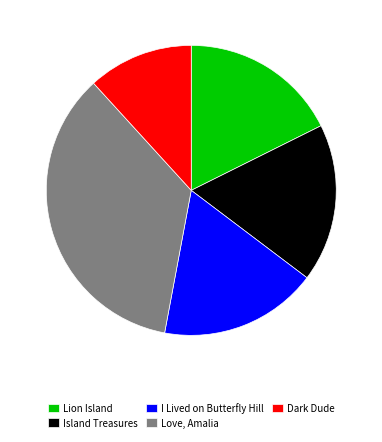

The Dark Dude slice represents 26% of the pie. True or false?

False